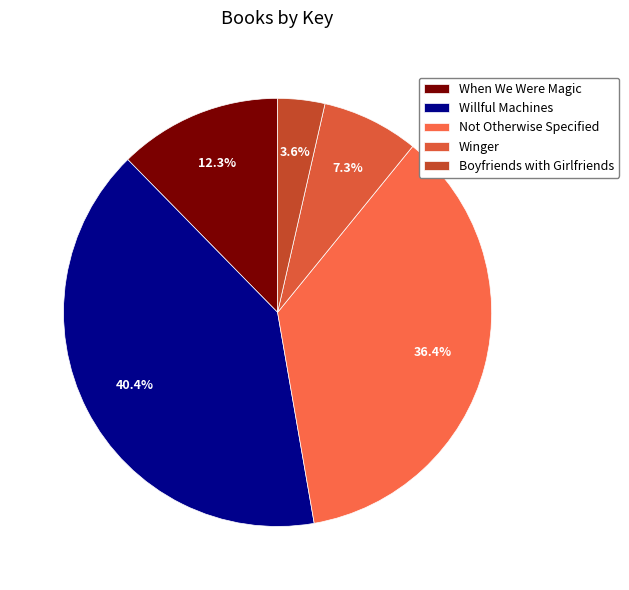

To the nearest percent, what is the difference between the largest and smallest slice percentages?

37%